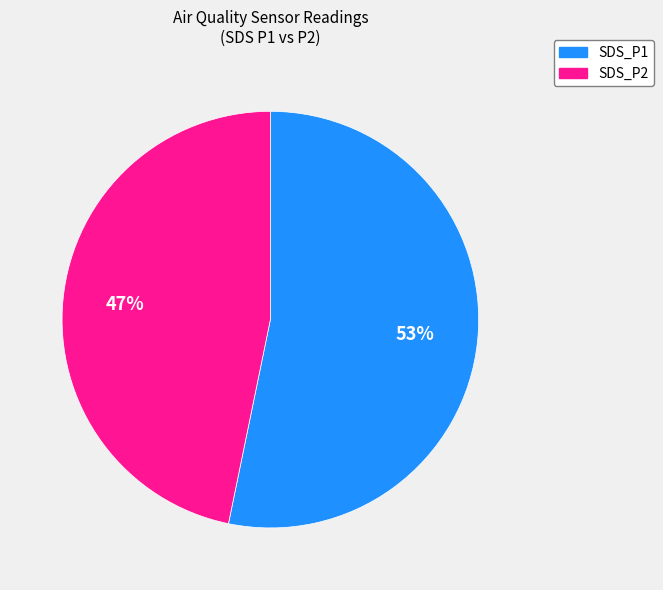

To the nearest percent, what is the average slice percentage?

50%